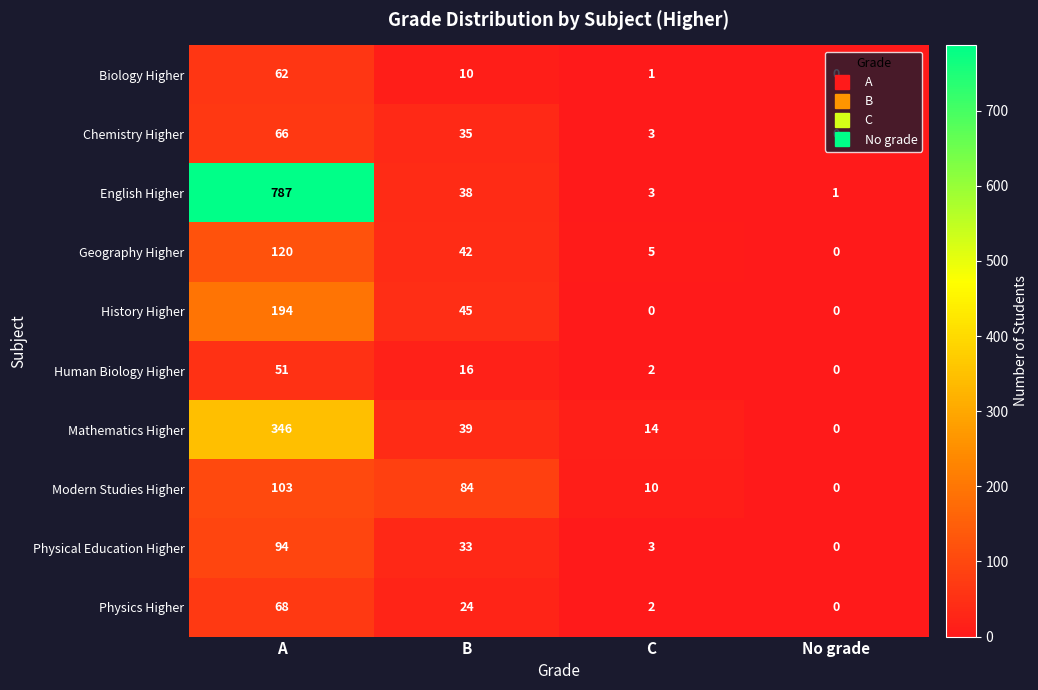

At which label is Biology Higher closest to 31?

B